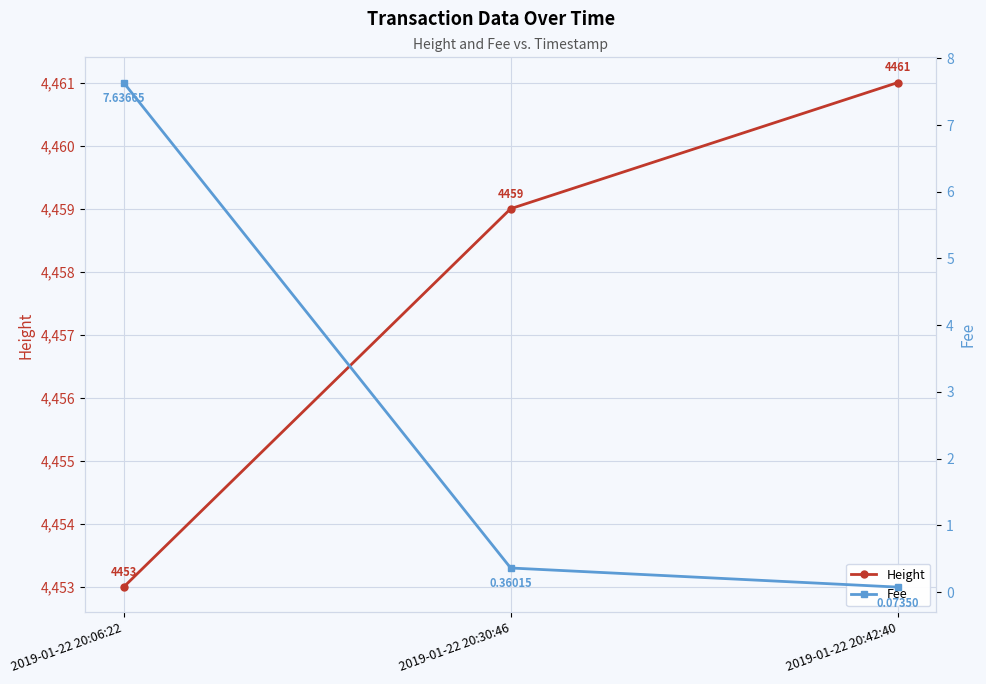

Reading right to left, what are all the values shown in this chart?

Height: 2019-01-22 20:42:40=4461.0	2019-01-22 20:30:46=4459.0	2019-01-22 20:06:22=4453.0
Fee: 2019-01-22 20:42:40=0.1	2019-01-22 20:30:46=0.4	2019-01-22 20:06:22=7.6